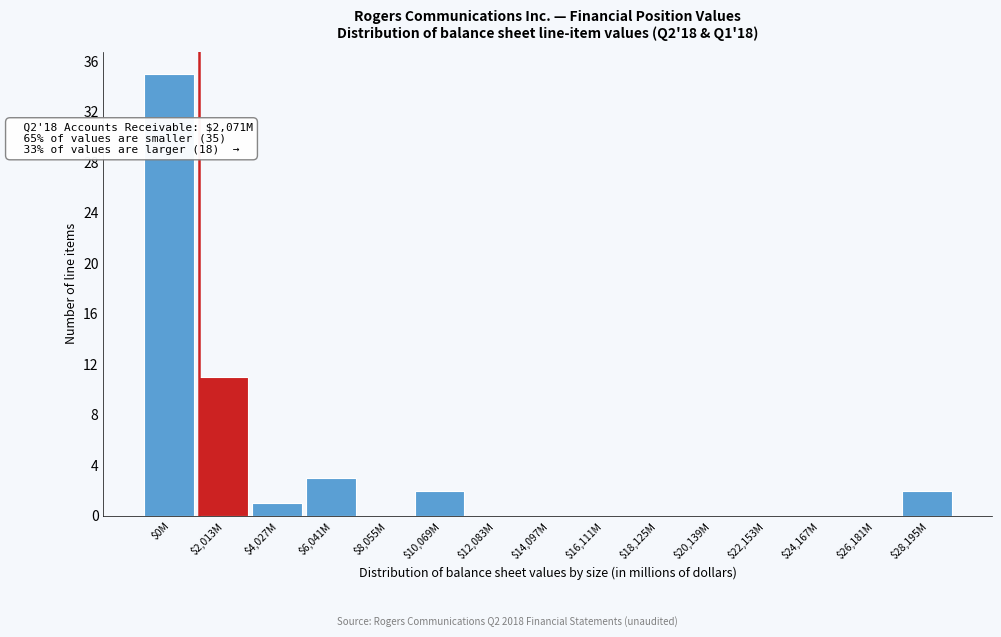

What is the sum of all values?

54